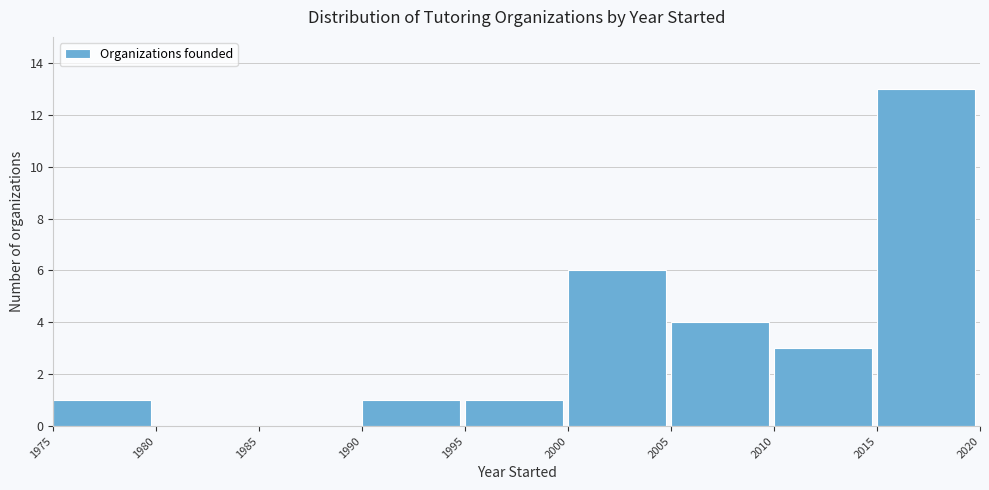

Which range on the x-axis has the tallest bar?

2015 to 2020